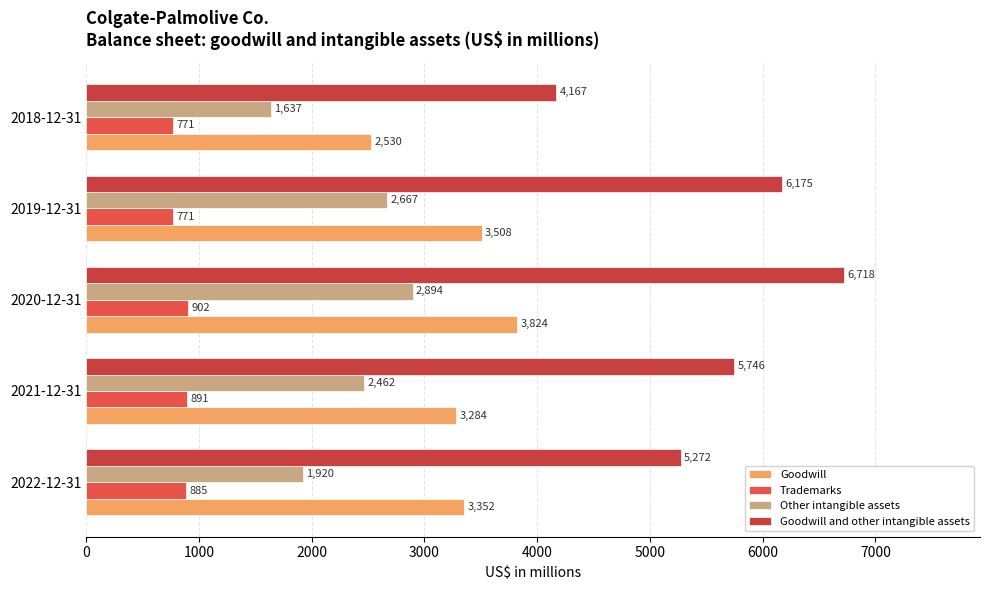

How many data points does each series have?

5